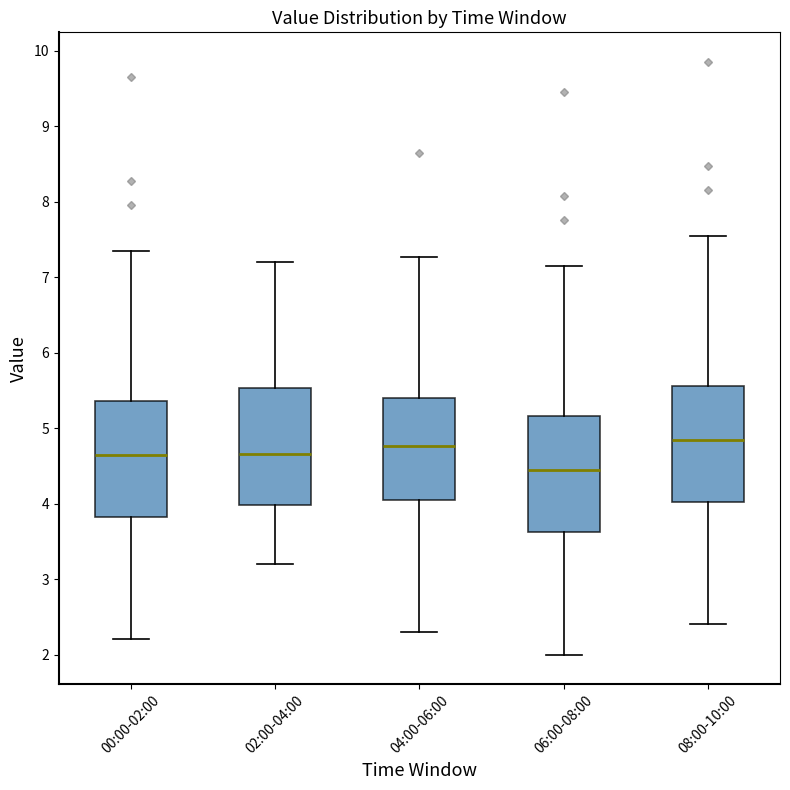

Reading left to right, read every box against the y-axis: the position of its median line, the range the box covers, and the ends of its whiskers. The values are not printed on the chart, so give them approximately, as read against the axis.

00:00-02:00: median 4.6, box 3.8 to 5.4, whiskers 2.2 to 7.4
02:00-04:00: median 4.7, box 4.0 to 5.5, whiskers 3.2 to 7.2
04:00-06:00: median 4.8, box 4.0 to 5.4, whiskers 2.3 to 7.3
06:00-08:00: median 4.4, box 3.6 to 5.2, whiskers 2.0 to 7.2
08:00-10:00: median 4.8, box 4.0 to 5.6, whiskers 2.4 to 7.6